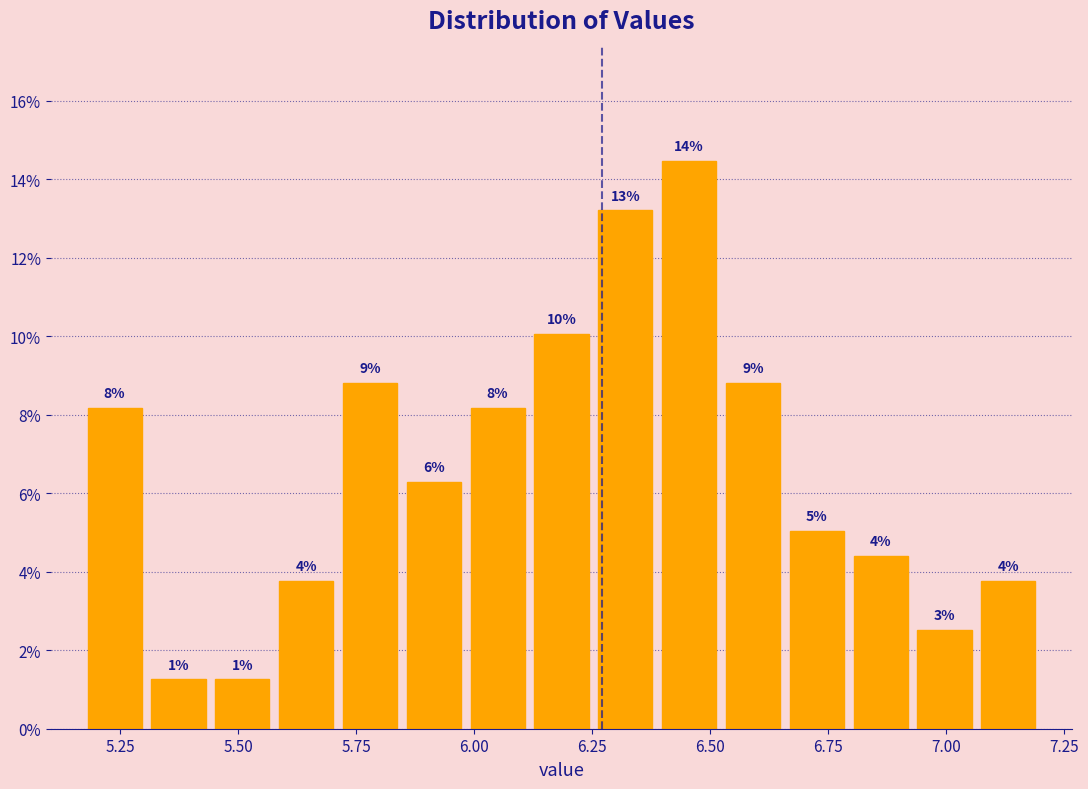

Around what value on the x-axis is the tallest bar? Give the approximate position of its centre, as read against the axis.

6.45